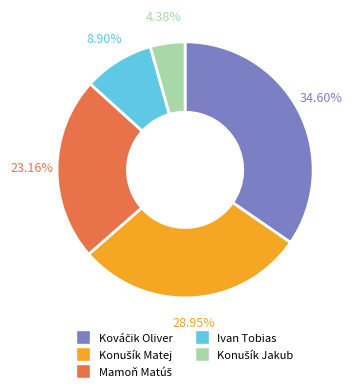

Does any single category account for the majority?

No